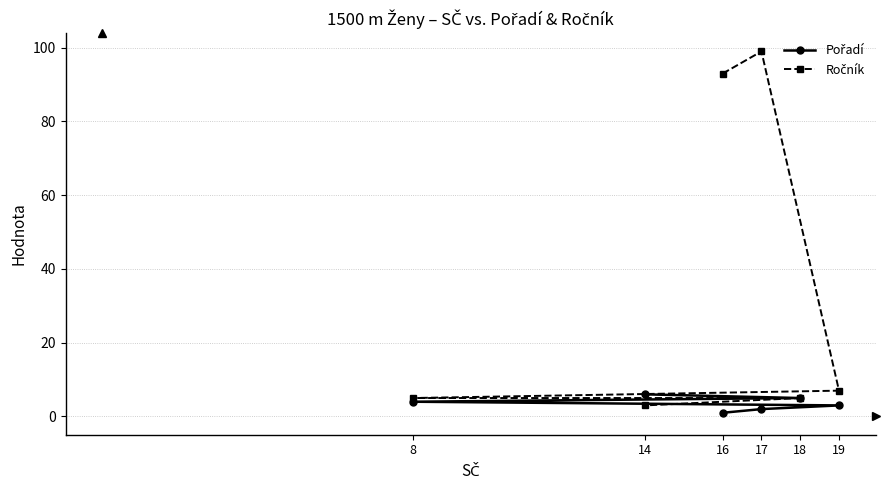

Does the chart display data point markers on the line(s)?

Yes